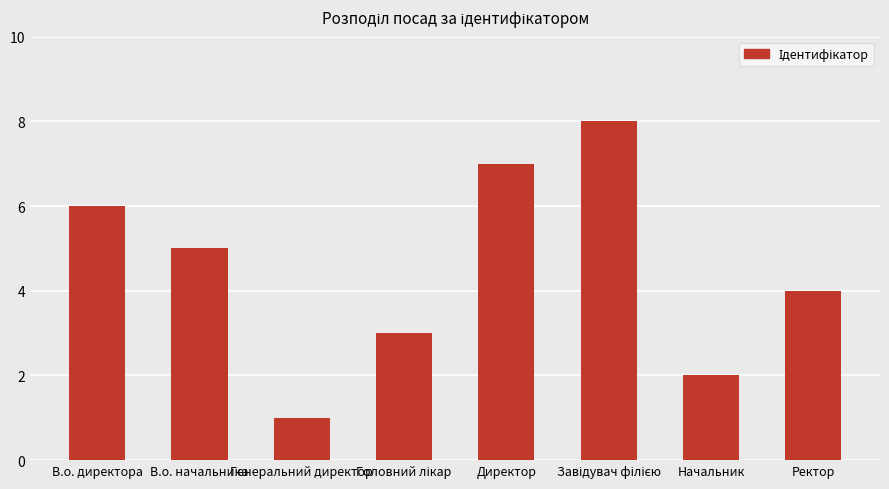

What is the label of the 4th bar from the right?

Директор